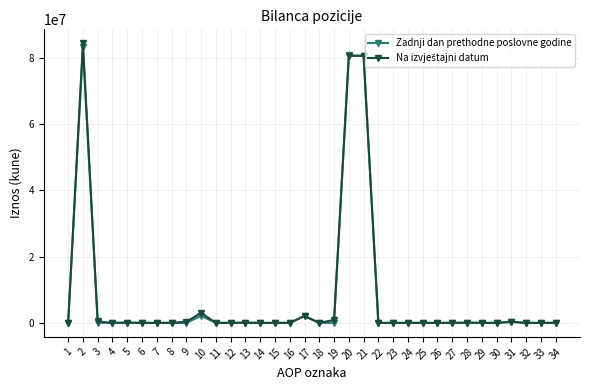

What is the maximum value shown in the chart?

84277164